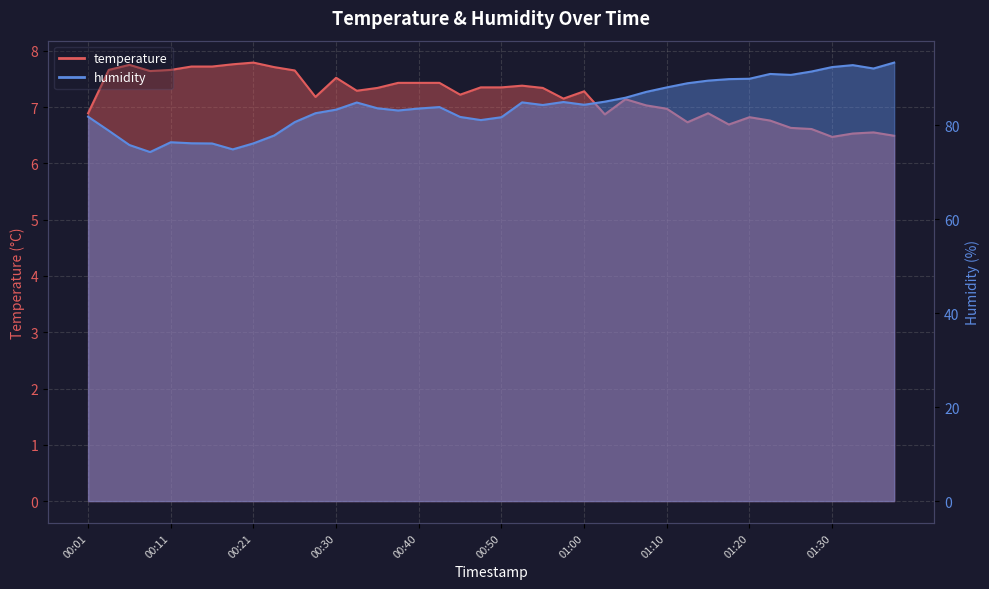

What is the label of the 27th point from the left?

01:05